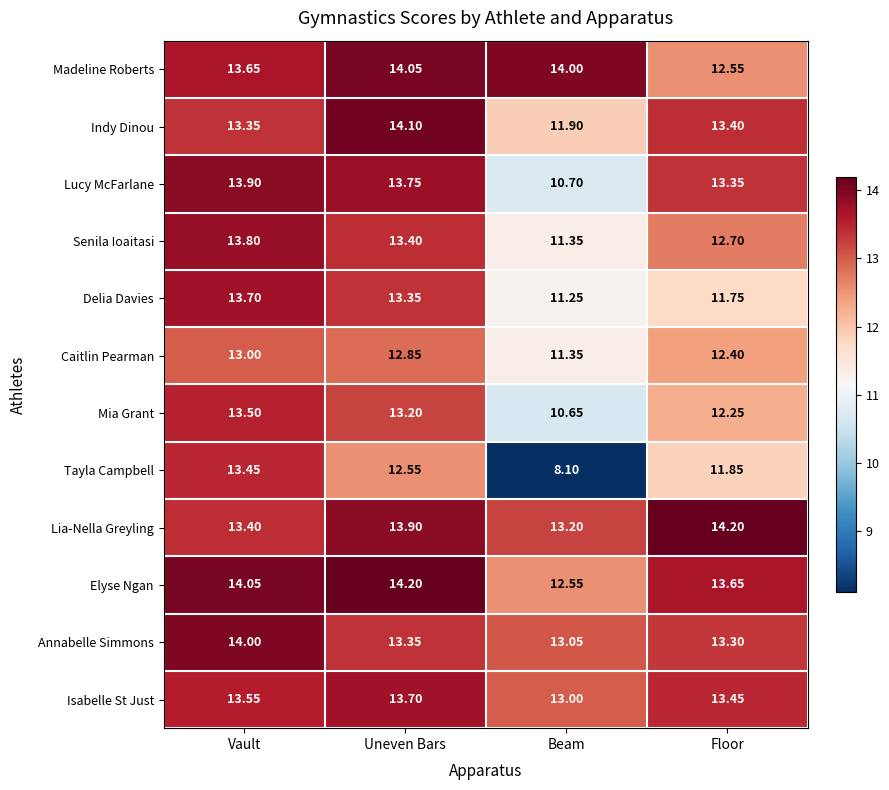

At how many categories does at least one series exceed 8?

4